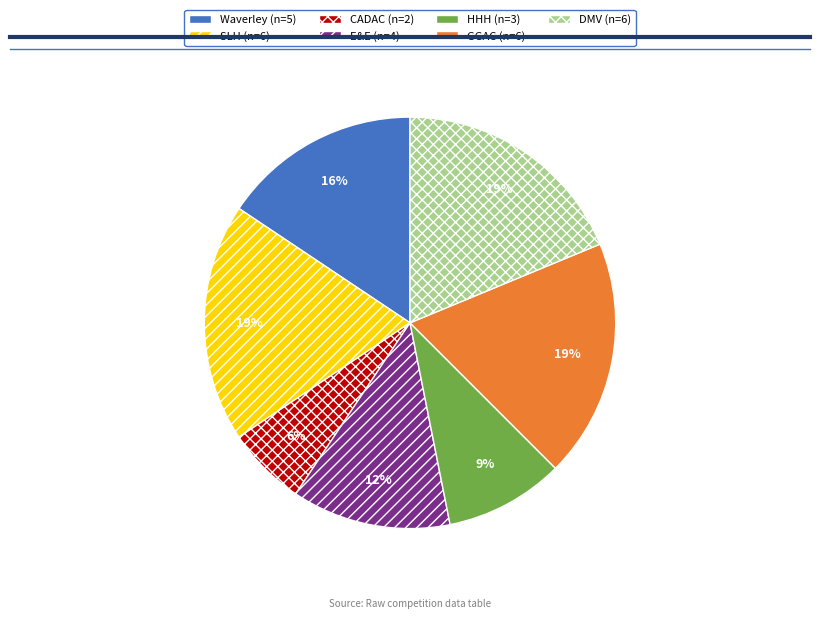

Is GGAC the majority of the pie?

No